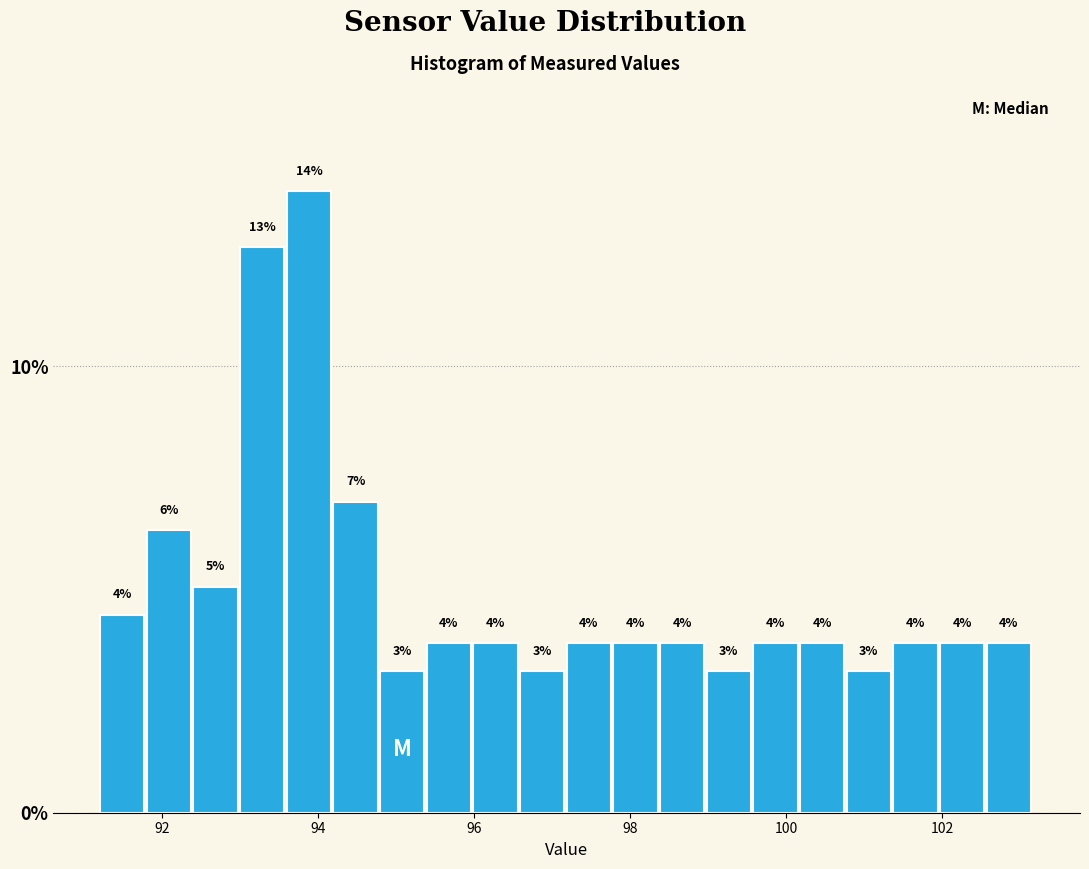

Around what value on the x-axis is the tallest bar? Give the approximate position of its centre, as read against the axis.

93.8